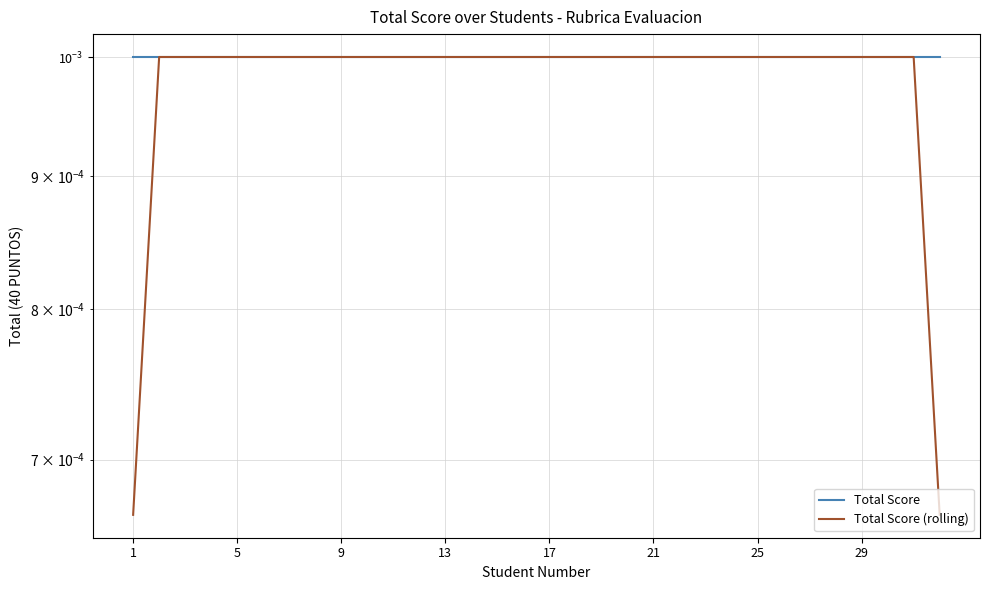

True or false: Total Score (rolling) and Total Score intersect in this chart.

False